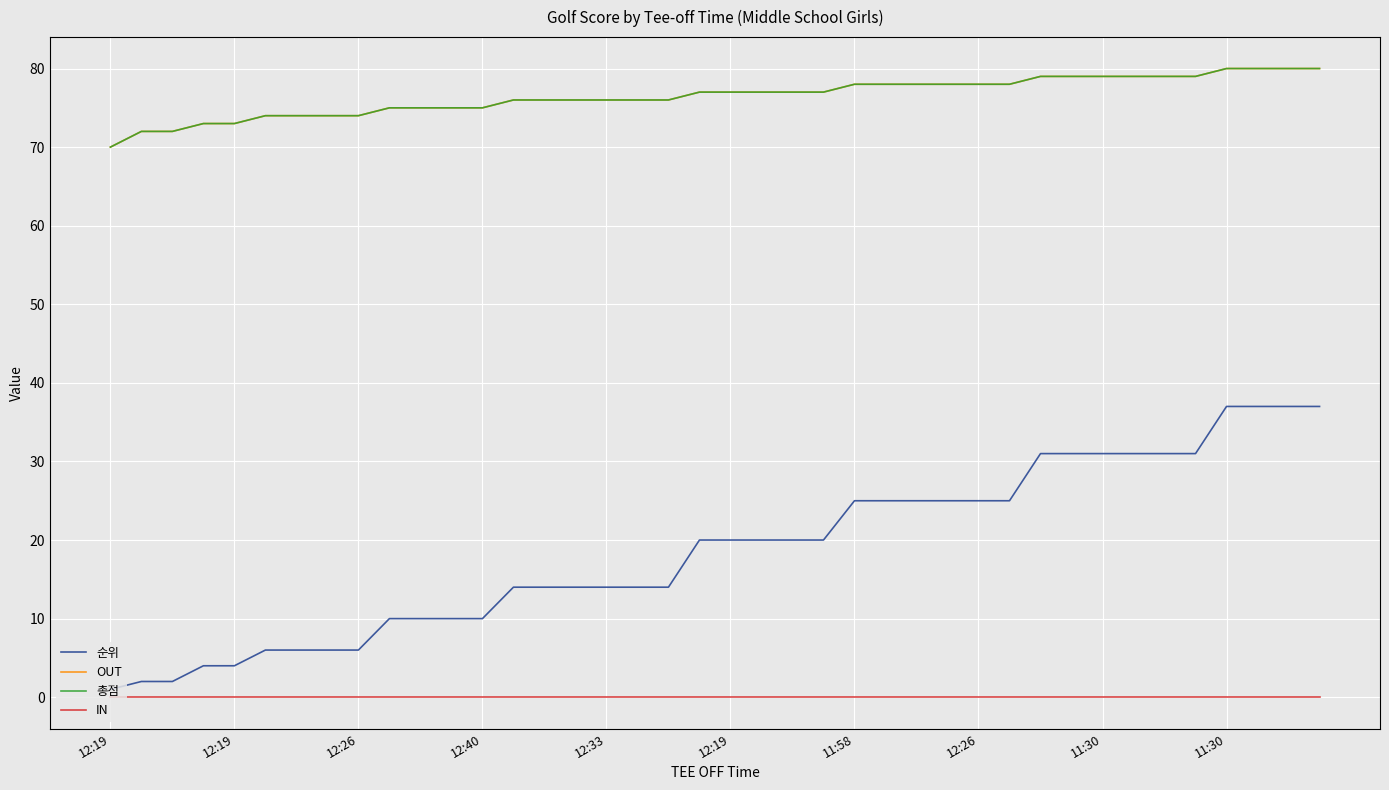

What is the value of the 순위 point at the 33rd from the left?

31